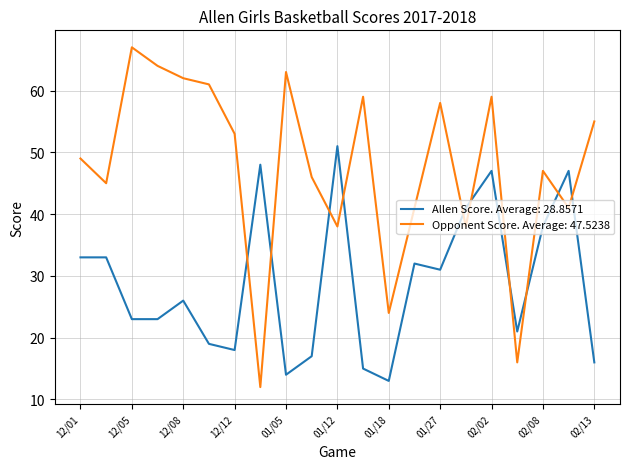

Which series has the largest total across all categories?

Opponent Score. Average: 47.5238